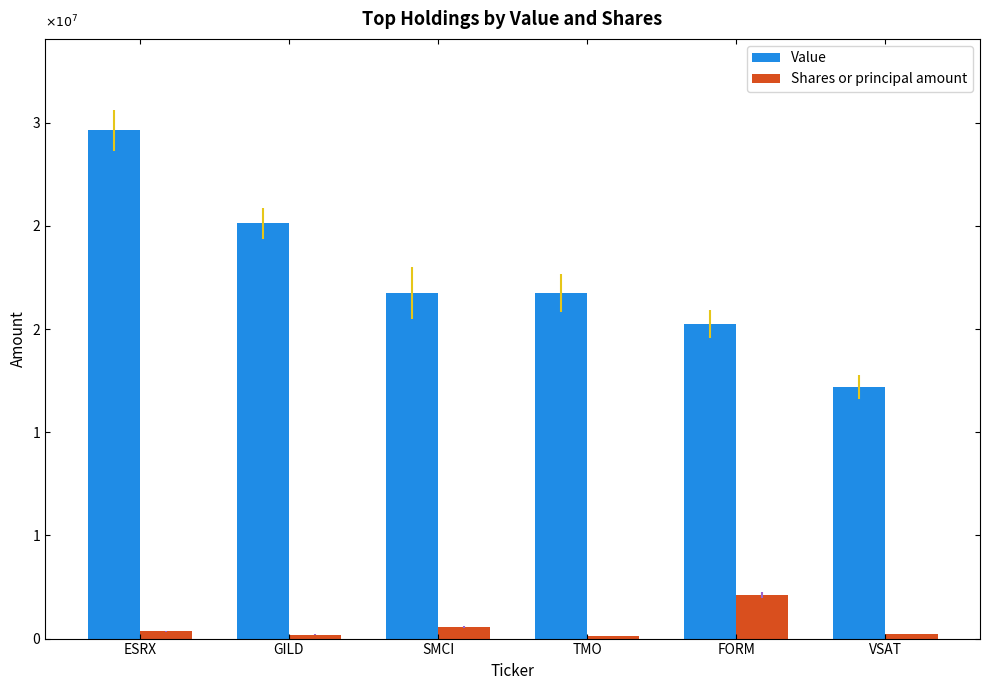

Which series has the largest total across all categories?

Value